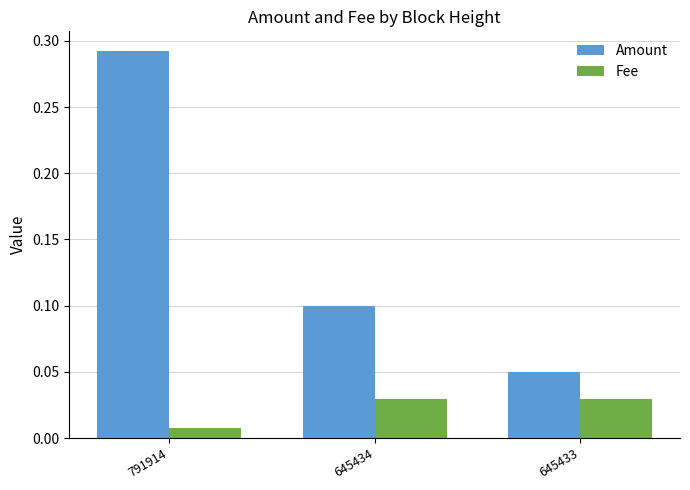

How many bars are there in total?

6